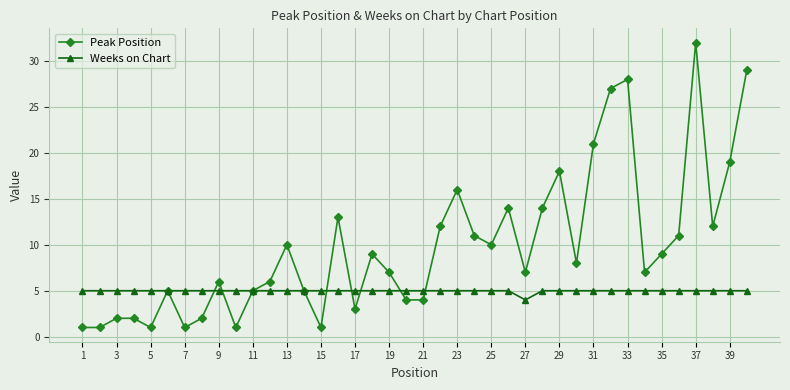

What is the difference between the maximum and minimum values in the Weeks on Chart series?

1